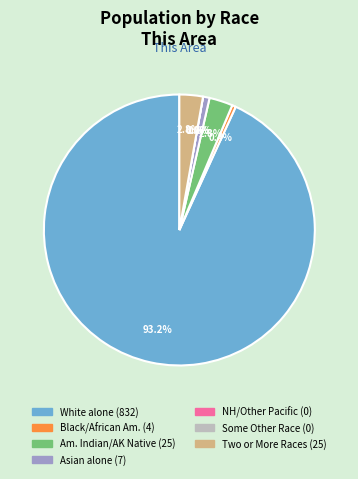

True or false: White alone accounts for 99% of the total.

False